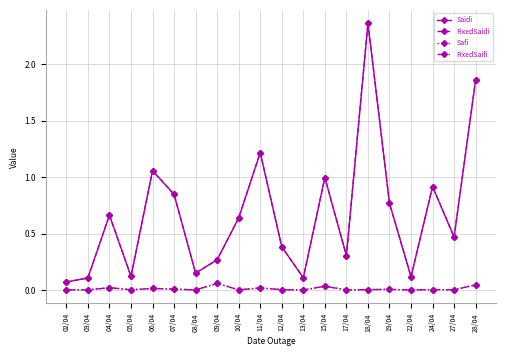

True or false: Saidi and FixedSaidi cross at least once.

False